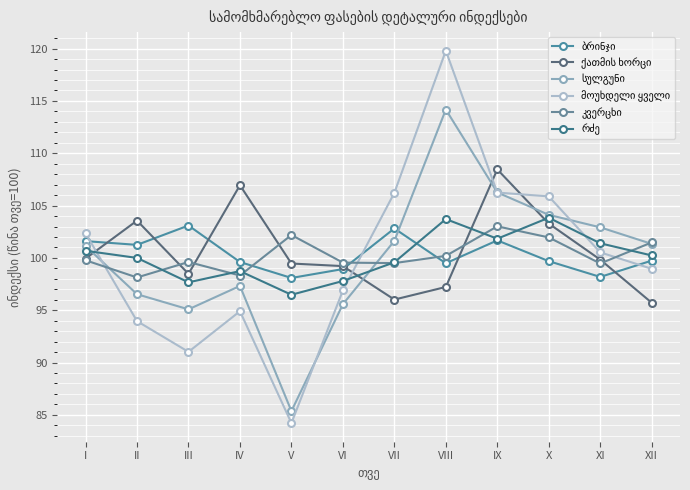

How many lines are shown in the chart?

6